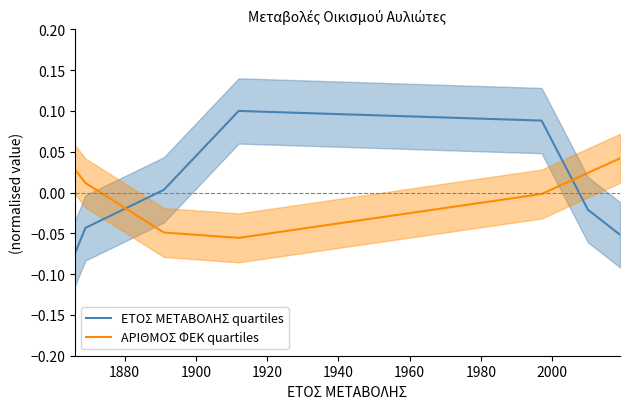

Which series ends up on top after the final intersection of ΕΤΟΣ ΜΕΤΑΒΟΛΗΣ quartiles and ΑΡΙΘΜΟΣ ΦΕΚ quartiles?

ΑΡΙΘΜΟΣ ΦΕΚ quartiles